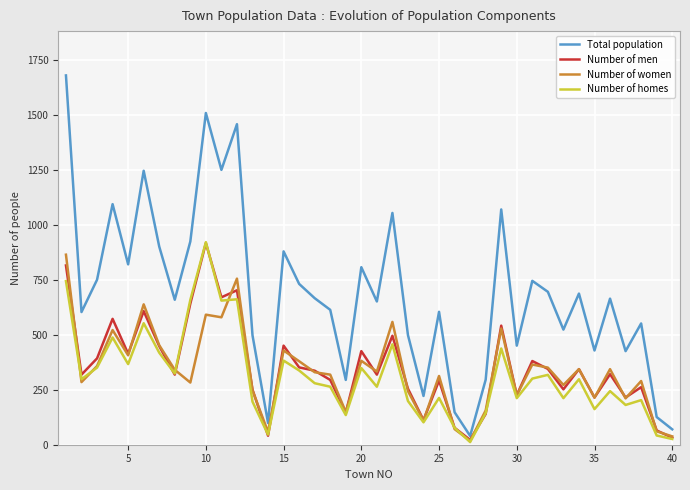

Which series has the largest total across all categories?

Total population